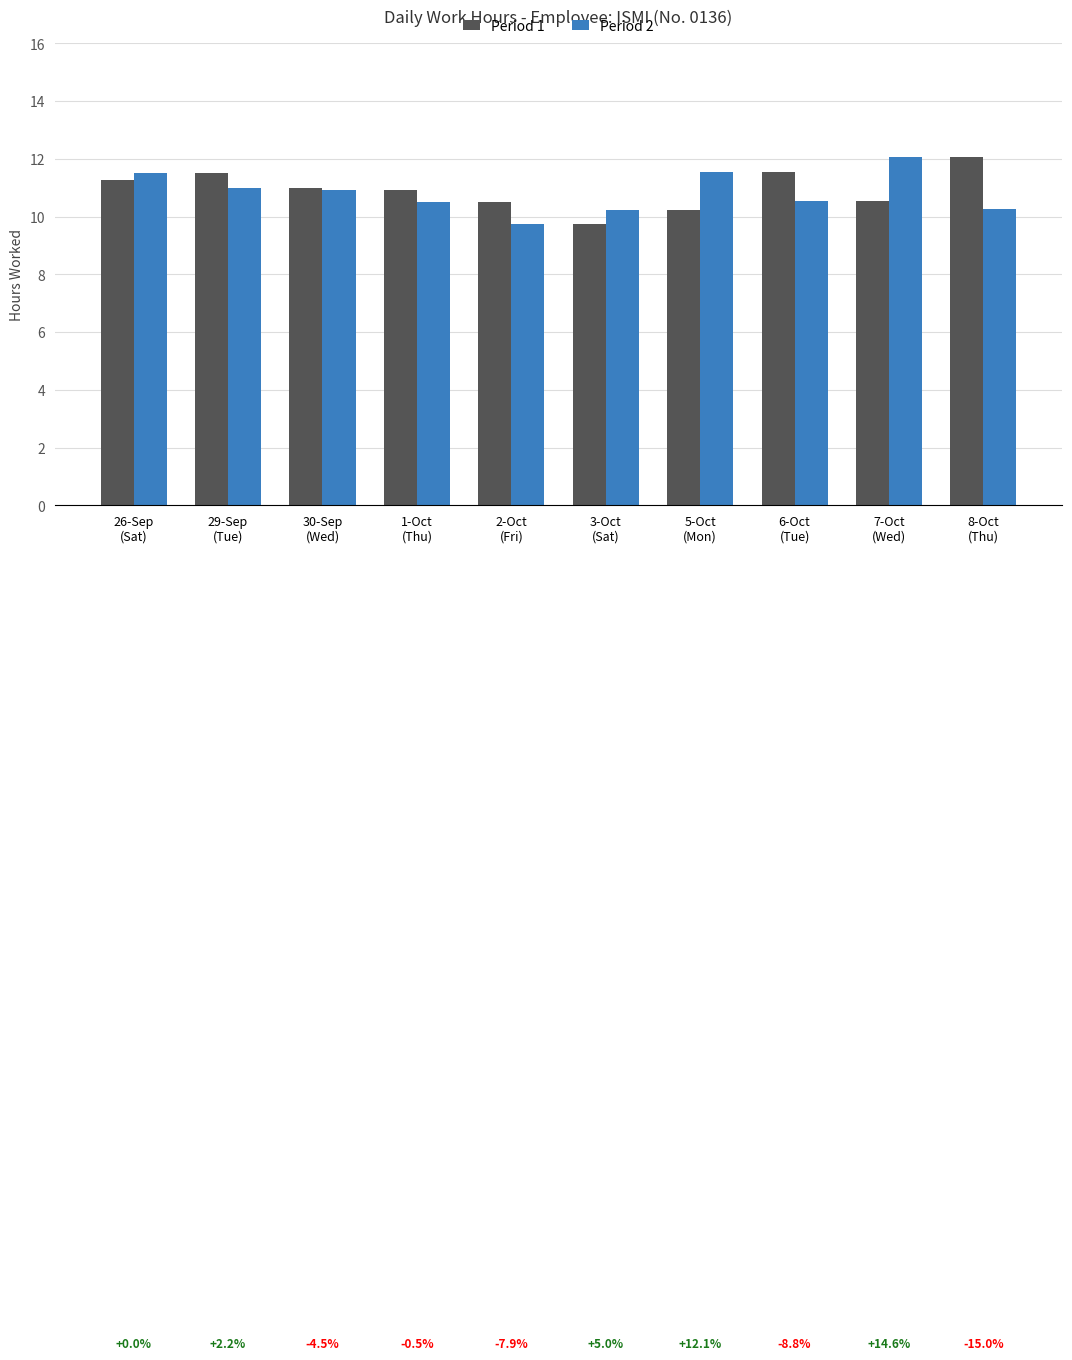

Which category has the highest value in the Period 2 series?

7-Oct
(Wed)